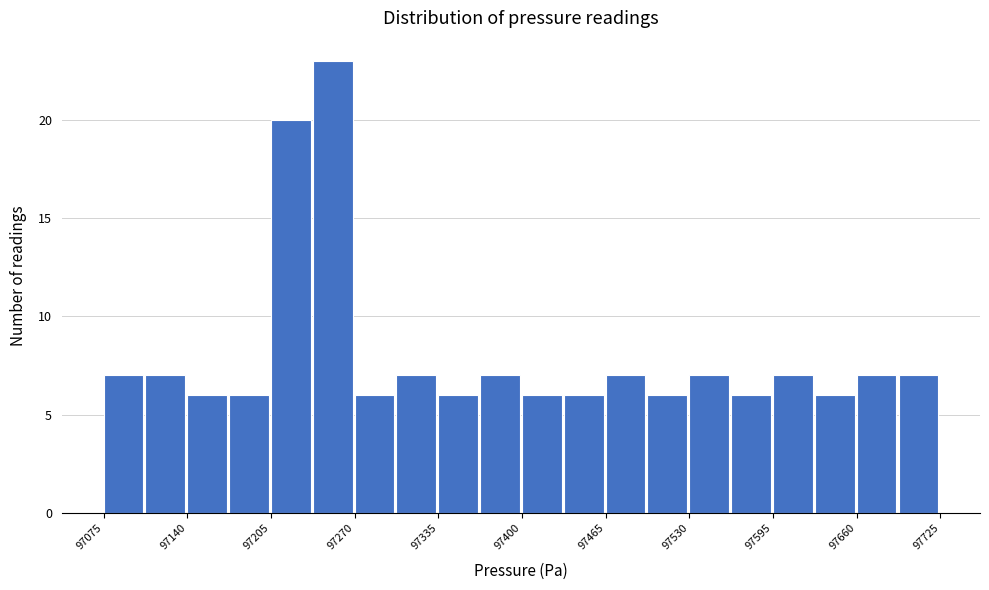

Read against the x-axis, roughly where is the centre of the tallest bar?

97250